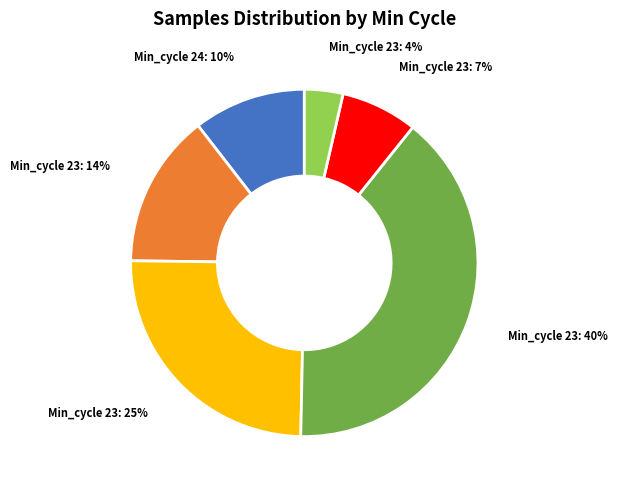

Is there a majority slice in this chart?

No